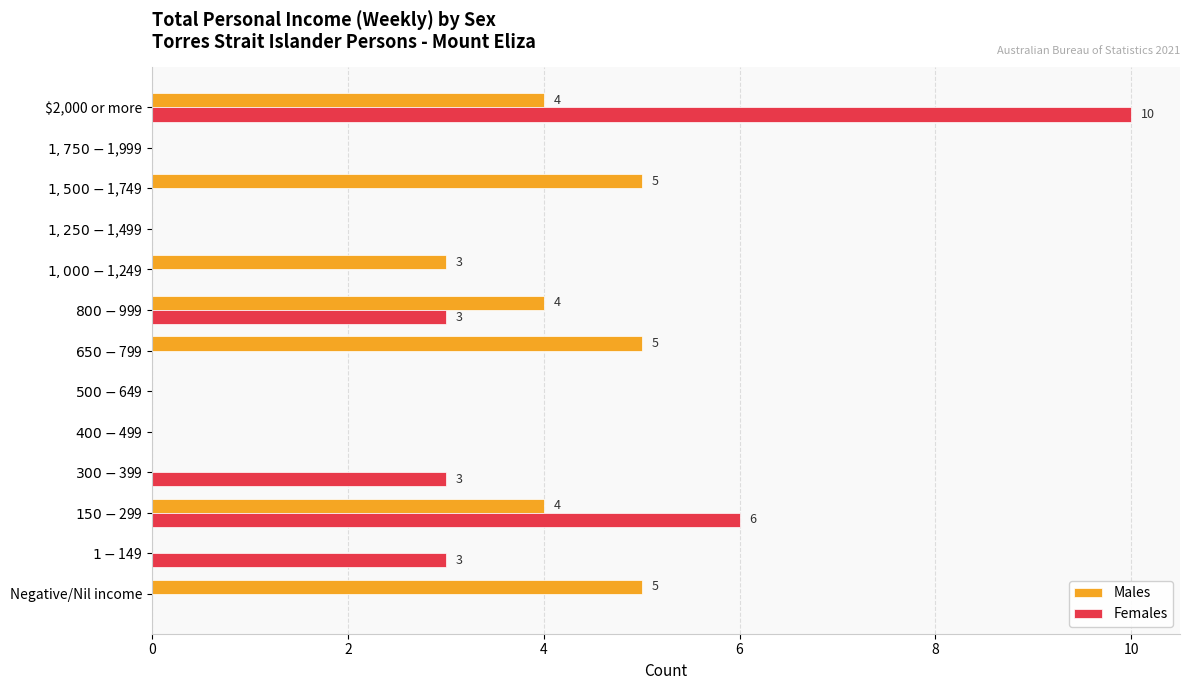

What is the sum of all Females values?

25